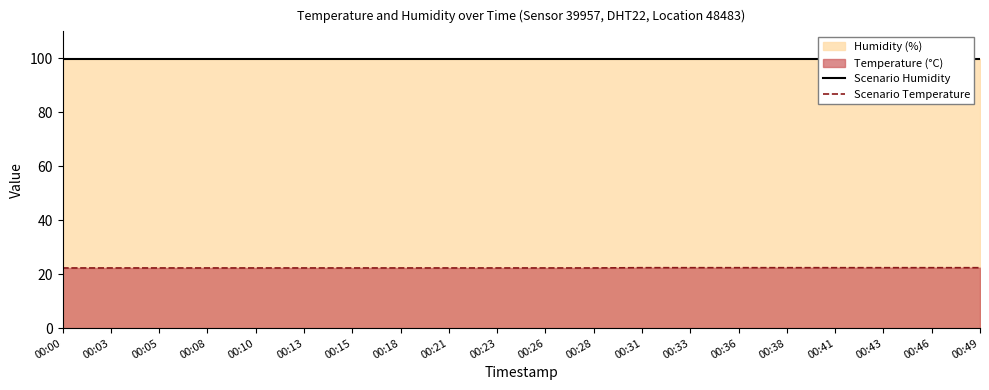

Rank the series by their maximum value, from highest to lowest.

Scenario Humidity, Scenario Temperature